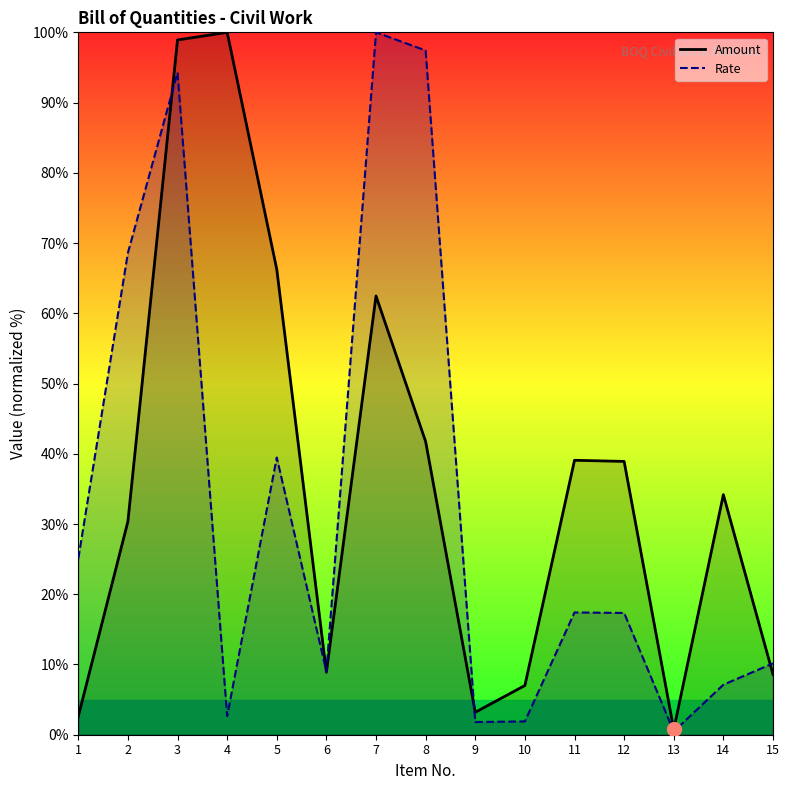

Reading left to right, transcribe all the data shown in this chart.

Amount: 2.6	30.4	98.9	100.0	66.3	8.9	62.5	41.7	3.2	7.0	39.1	38.9	0.8	34.2	8.6
Rate: 25.1	68.6	94.3	2.7	39.5	9.0	100.0	97.4	1.8	1.9	17.4	17.3	0.5	7.1	10.2